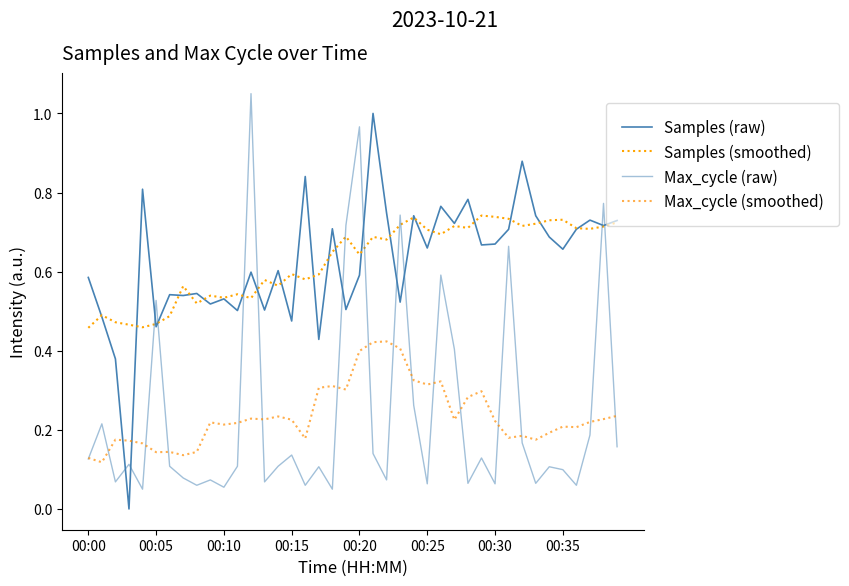

Reading left to right, list all the values displayed in this chart.

Samples (raw): 0.6	0.5	0.4	0.0	0.8	0.5	0.5	0.5	0.5	0.5	0.5	0.5	0.6	0.5	0.6	0.5	0.8	0.4	0.7	0.5	0.6	1.0	0.7	0.5	0.7	0.7	0.8	0.7	0.8	0.7	0.7	0.7	0.9	0.7	0.7	0.7	0.7	0.7	0.7	0.7
Samples (smoothed): 0.5	0.5	0.5	0.5	0.5	0.5	0.5	0.6	0.5	0.5	0.5	0.5	0.5	0.6	0.6	0.6	0.6	0.6	0.6	0.7	0.6	0.7	0.7	0.7	0.7	0.7	0.7	0.7	0.7	0.7	0.7	0.7	0.7	0.7	0.7	0.7	0.7	0.7	0.7	0.7
Max_cycle (raw): 0.1	0.2	0.1	0.1	0.1	0.5	0.1	0.1	0.1	0.1	0.1	0.1	1.1	0.1	0.1	0.1	0.1	0.1	0.1	0.7	1.0	0.1	0.1	0.7	0.3	0.1	0.6	0.4	0.1	0.1	0.1	0.7	0.2	0.1	0.1	0.1	0.1	0.2	0.8	0.2
Max_cycle (smoothed): 0.1	0.1	0.2	0.2	0.2	0.1	0.1	0.1	0.1	0.2	0.2	0.2	0.2	0.2	0.2	0.2	0.2	0.3	0.3	0.3	0.4	0.4	0.4	0.4	0.3	0.3	0.3	0.2	0.3	0.3	0.2	0.2	0.2	0.2	0.2	0.2	0.2	0.2	0.2	0.2